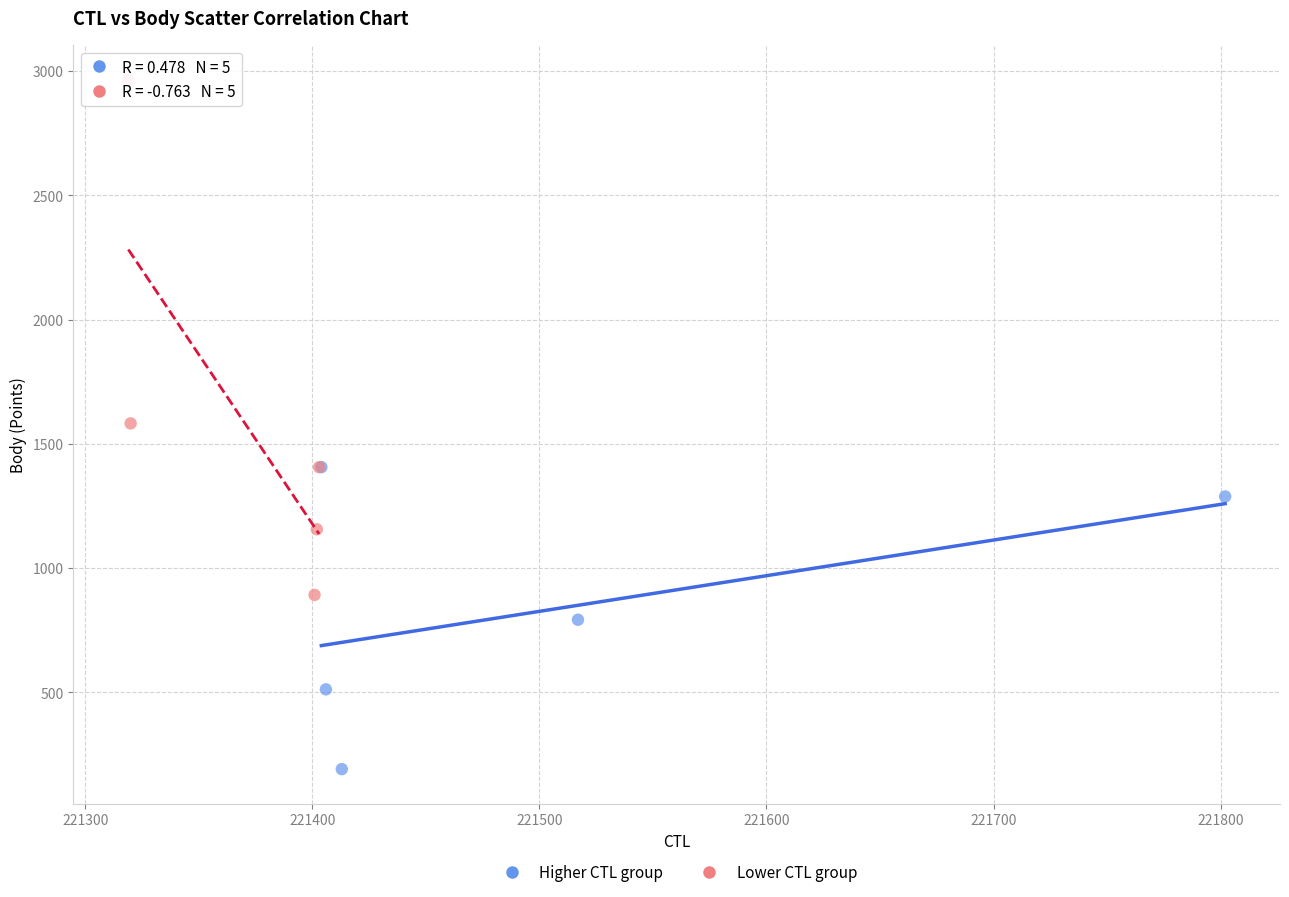

Which series reaches the minimum Y coordinate?

Higher CTL group